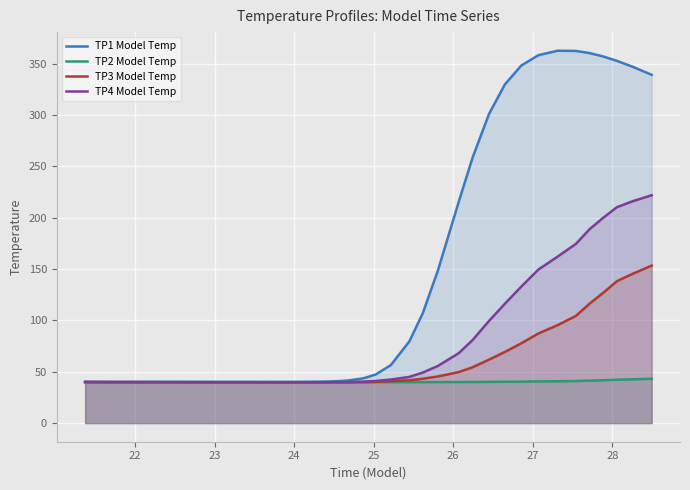

At how many categories does at least one series exceed 264?

11